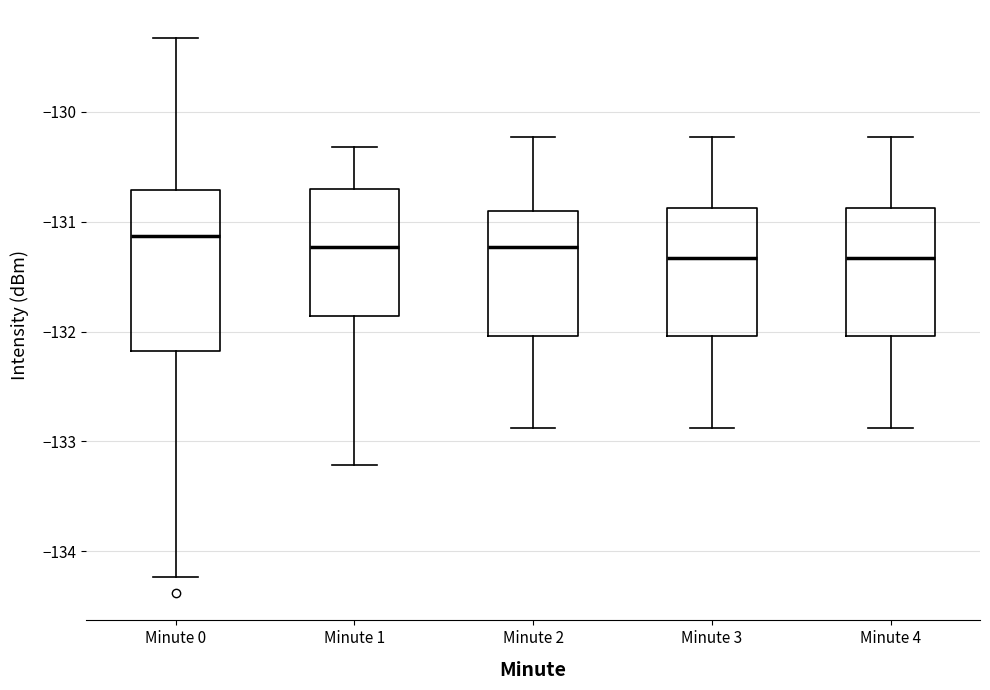

Reading left to right, read every box against the y-axis: the position of its median line, the range the box covers, and the ends of its whiskers. The values are not printed on the chart, so give them approximately, as read against the axis.

Minute 0: median -131.1, box -132.2 to -130.7, whiskers -134.2 to -129.3
Minute 1: median -131.2, box -131.9 to -130.7, whiskers -133.2 to -130.3
Minute 2: median -131.2, box -132.0 to -130.9, whiskers -132.9 to -130.2
Minute 3: median -131.3, box -132.0 to -130.9, whiskers -132.9 to -130.2
Minute 4: median -131.3, box -132.0 to -130.9, whiskers -132.9 to -130.2